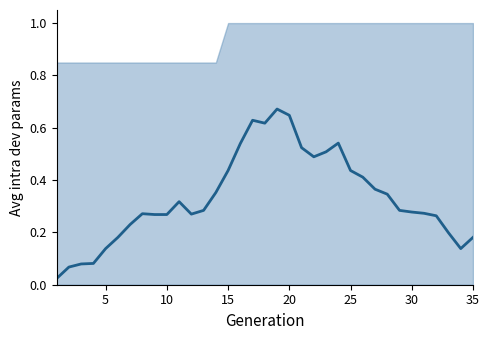

How many interior local peaks (higher than both neighbors) does the data have?

5